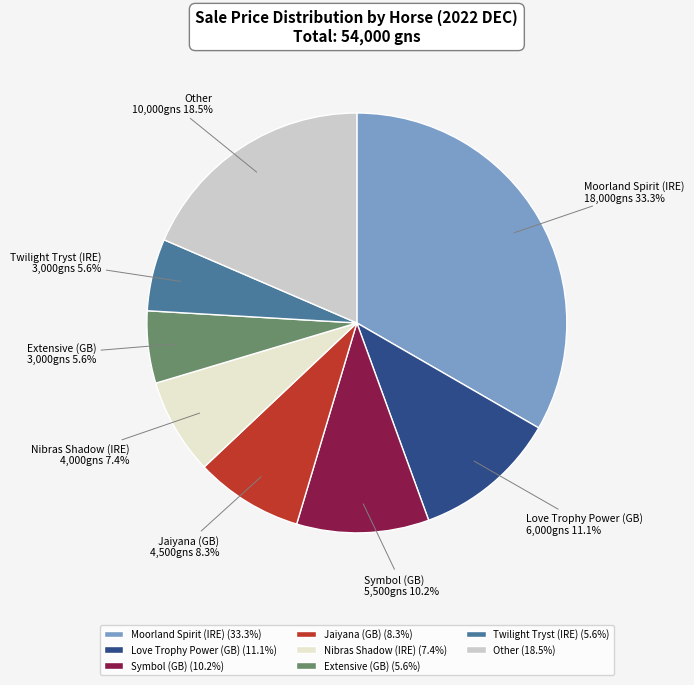

What percentage is NOT represented by Jaiyana (GB)?

91.7%